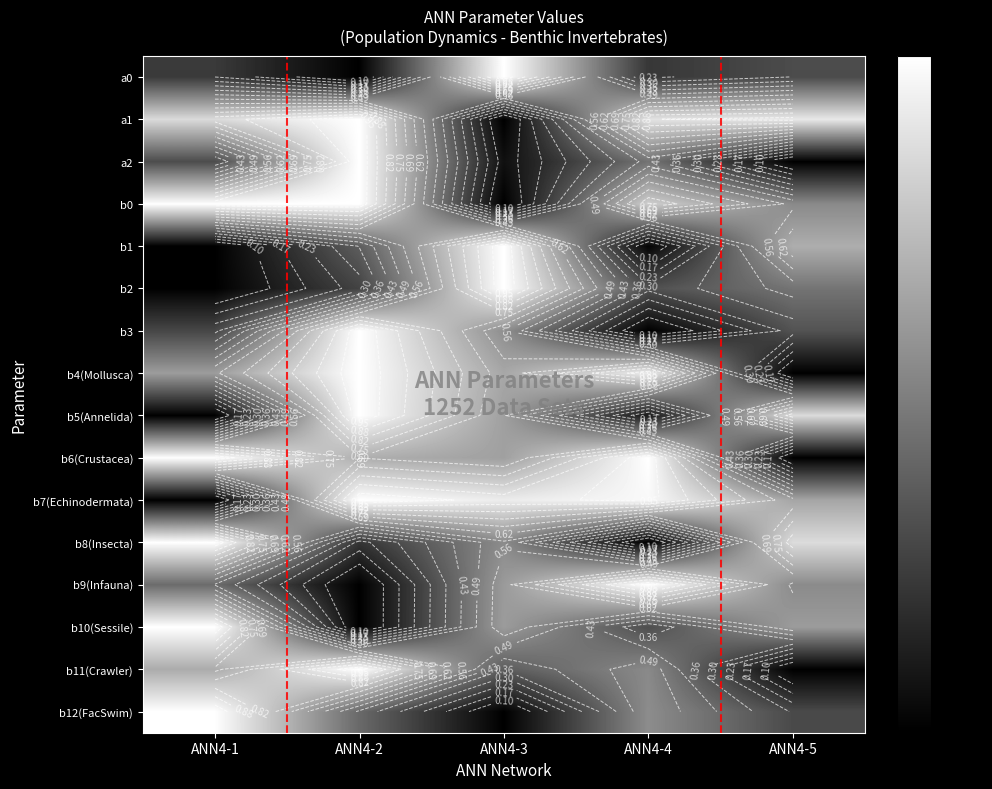

How many categories are shown in the chart?

5